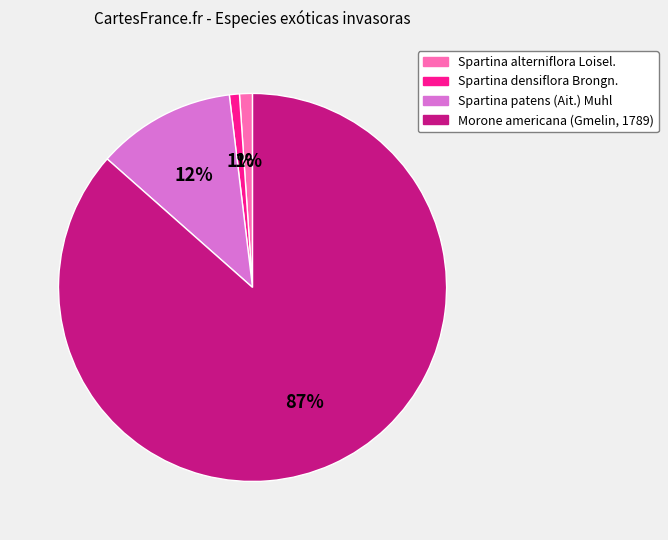

Which slice is the largest?

Morone americana (Gmelin, 1789)